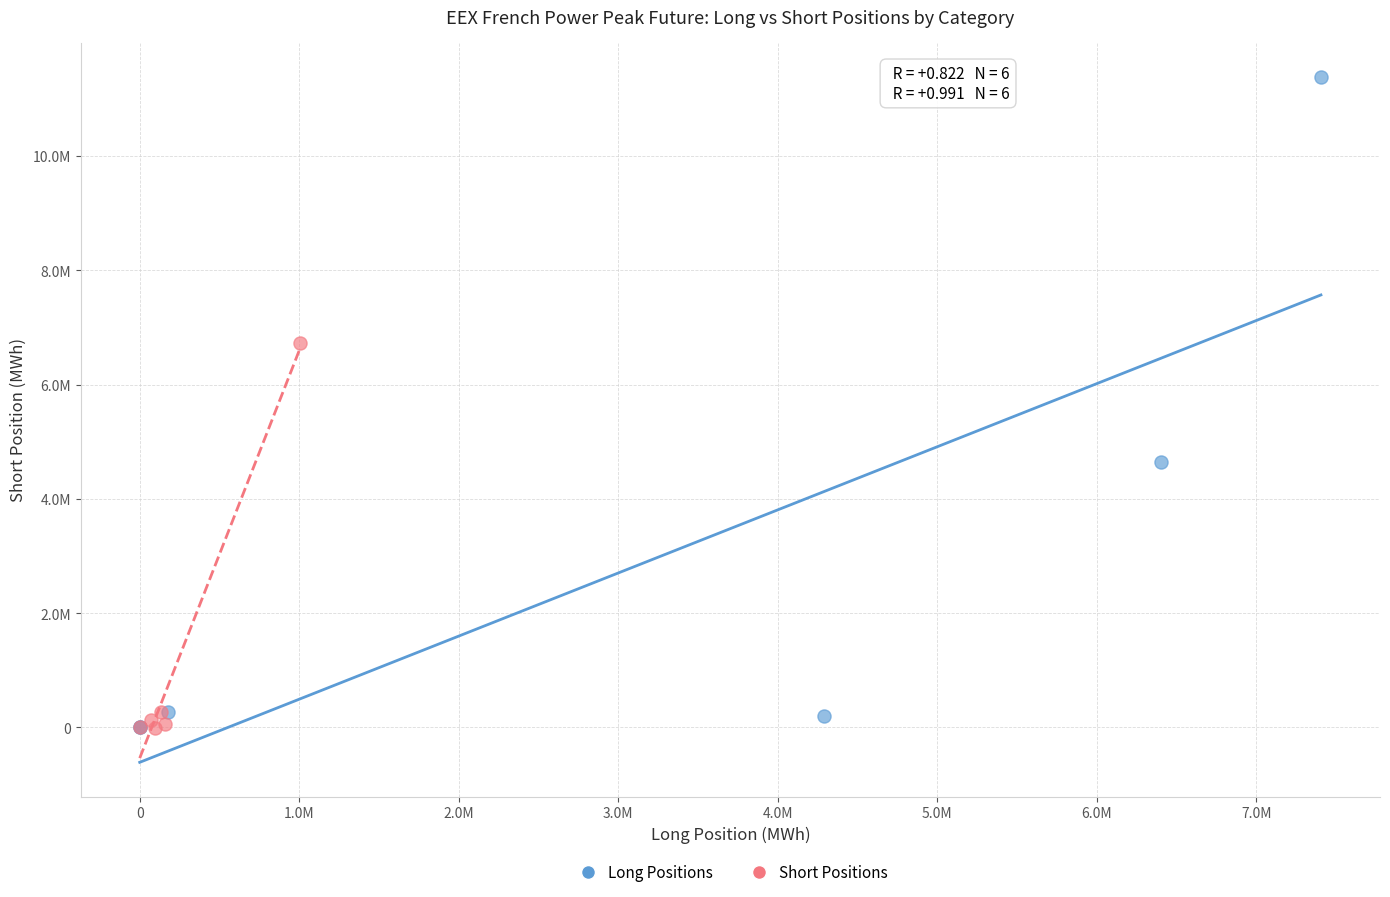

What are all the series names shown in the legend?

Long Positions, Short Positions